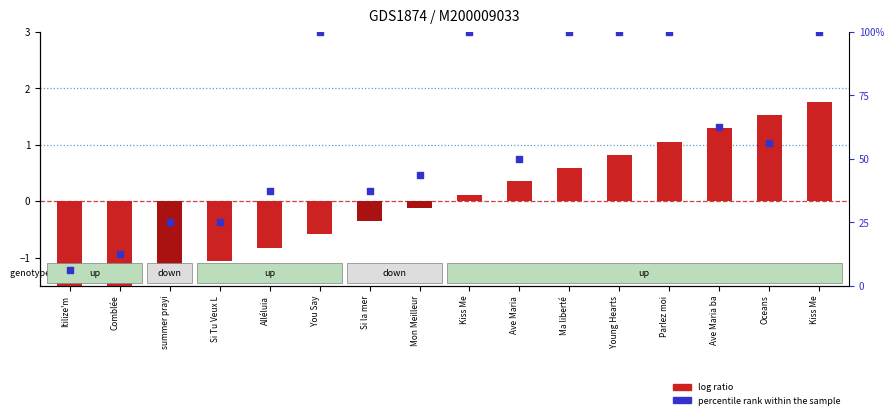

At which category is the sum across all series the highest?

Kiss Me